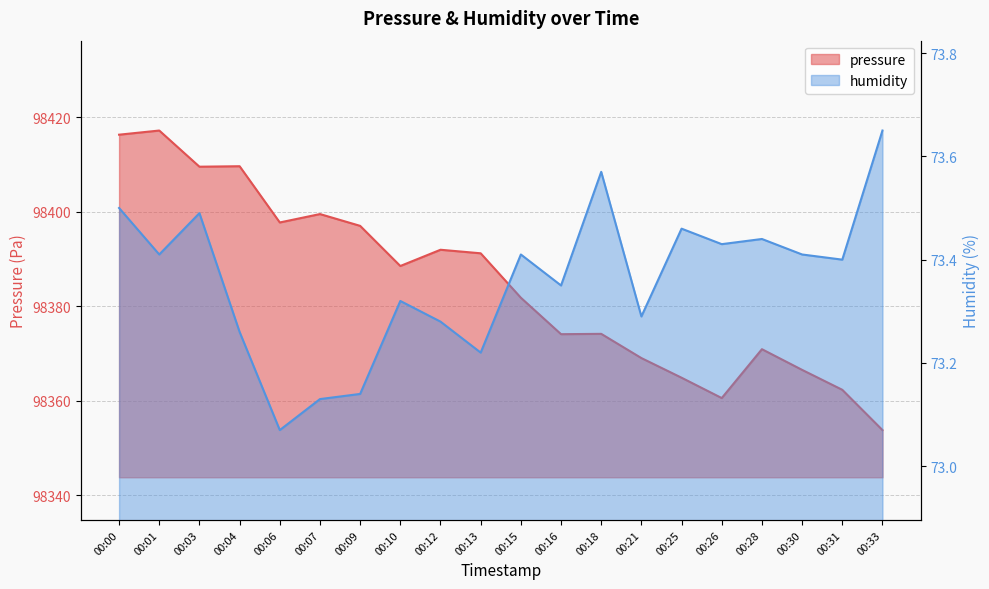

What is the value of the pressure point at the 17th from the left?

98370.9